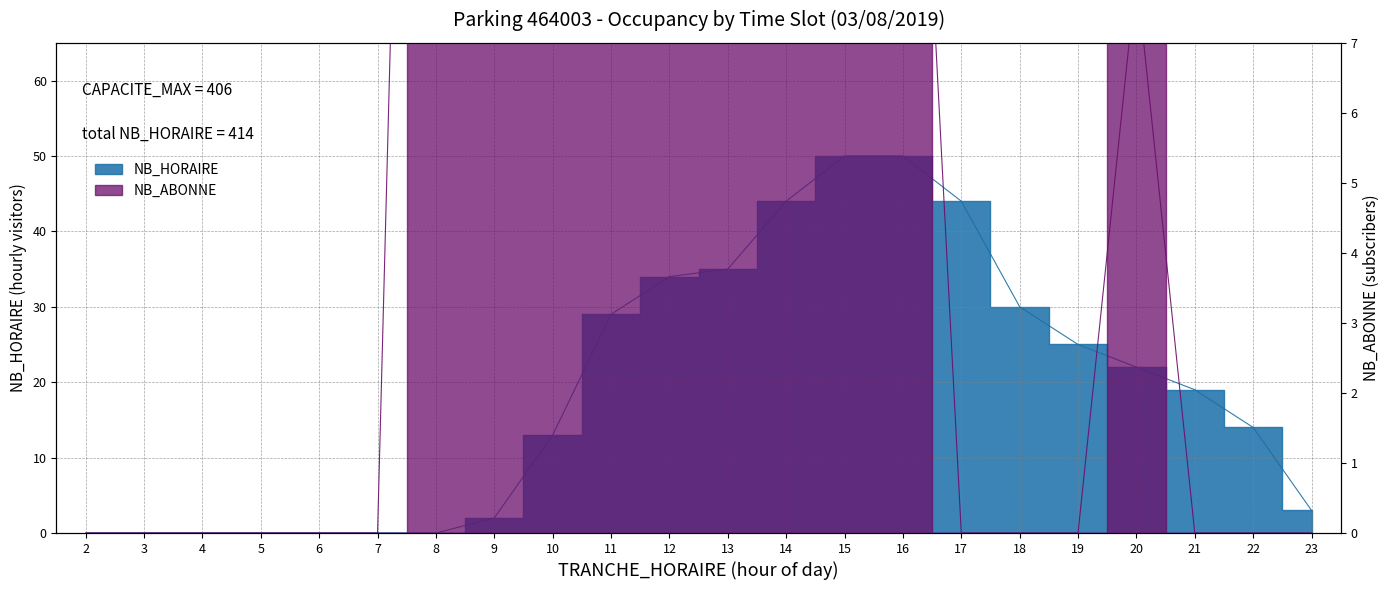

Which has a higher value, 12 or 21?

12